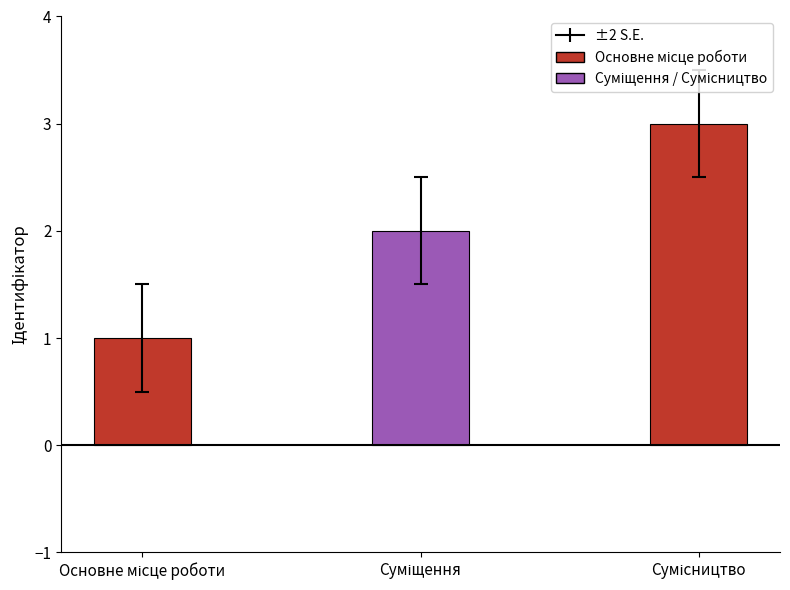

Reading left to right, transcribe all the data shown in this chart.

1	2	3